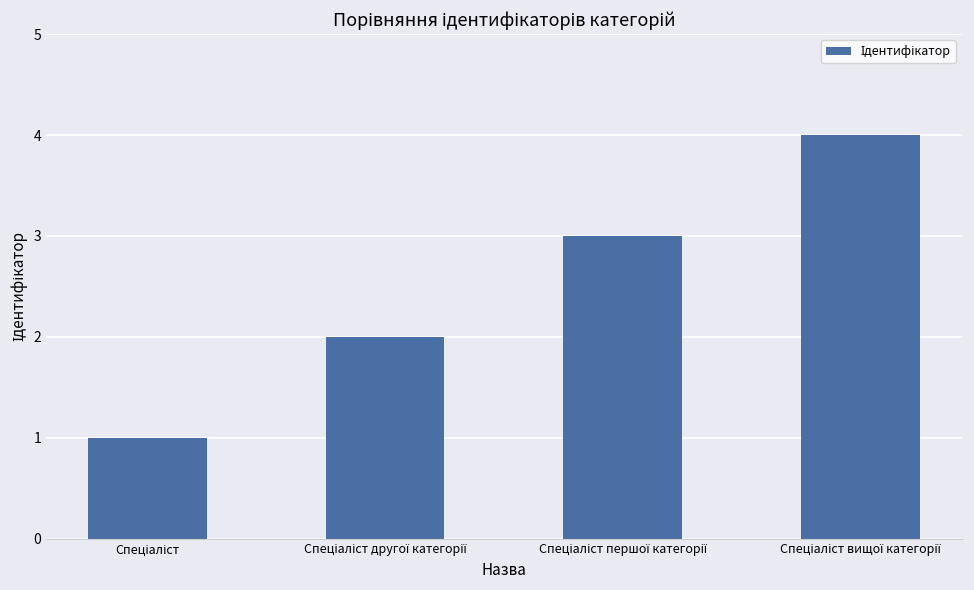

Reading left to right, what are all the values shown in this chart?

1	2	3	4